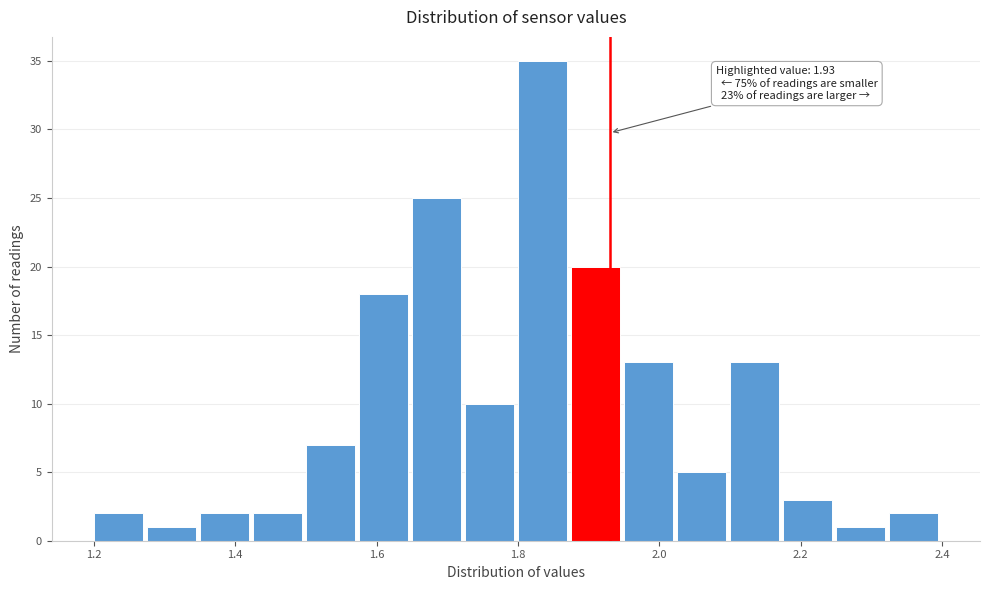

Read against the x-axis, roughly where is the centre of the tallest bar?

1.84